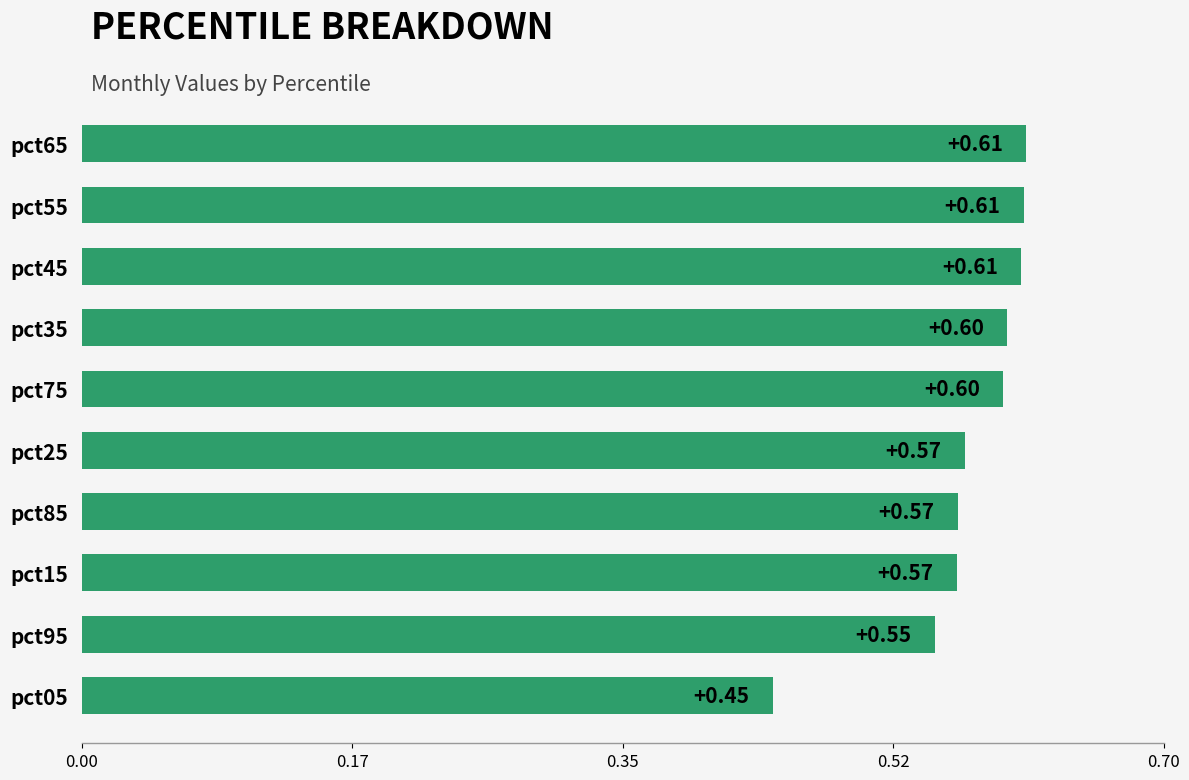

What is the difference between the maximum and minimum values?

0.2